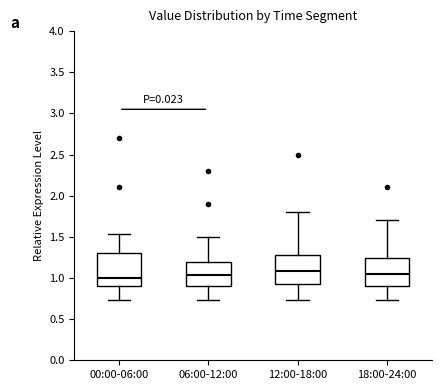

Where does the median line of the box for 06:00-12:00 sit on the y-axis? The values are not printed on the chart, so give them approximately, as read against the axis.

1.05